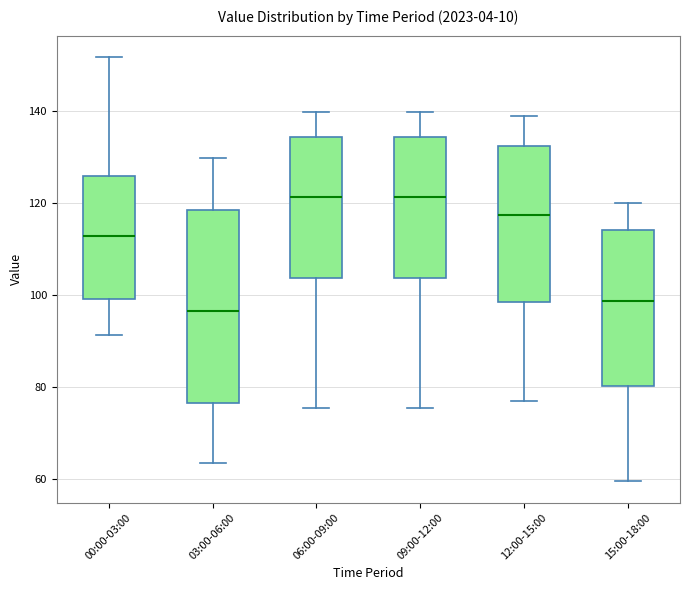

Comparing the boxes themselves (not the whiskers), which one is the tallest?

03:00-06:00